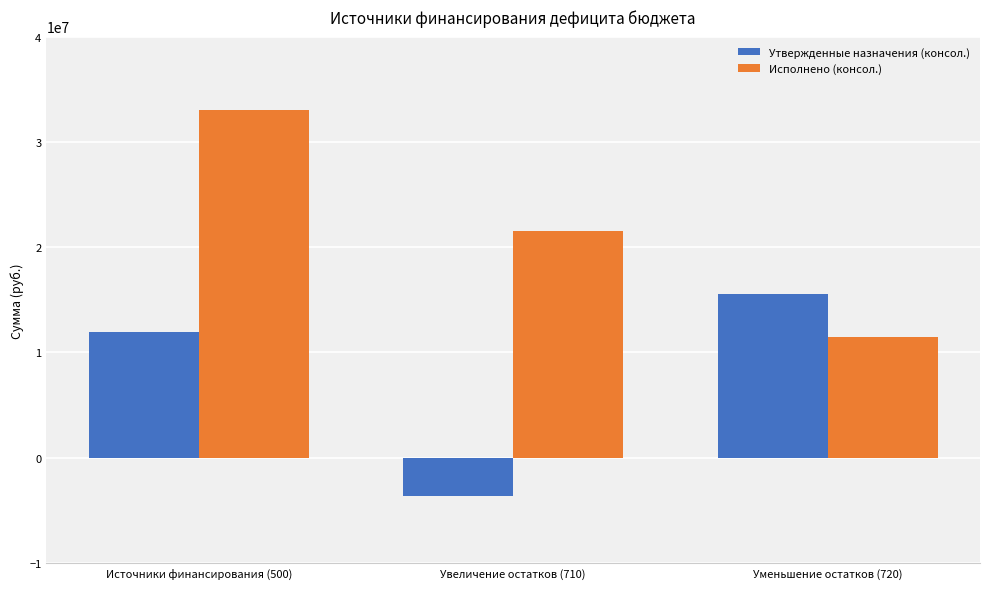

Is it true that Исполнено (консол.) equals 21558855.9 at Увеличение остатков (710)?

True